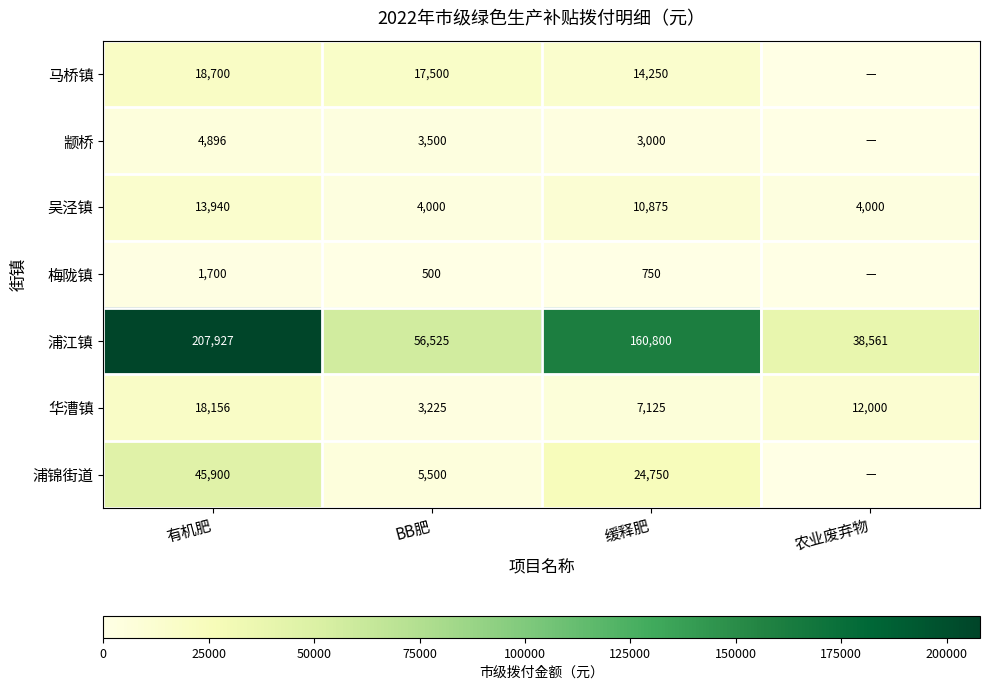

Is the value of 华漕镇 at BB肥 greater than the value of 梅陇镇 at BB肥?

Yes